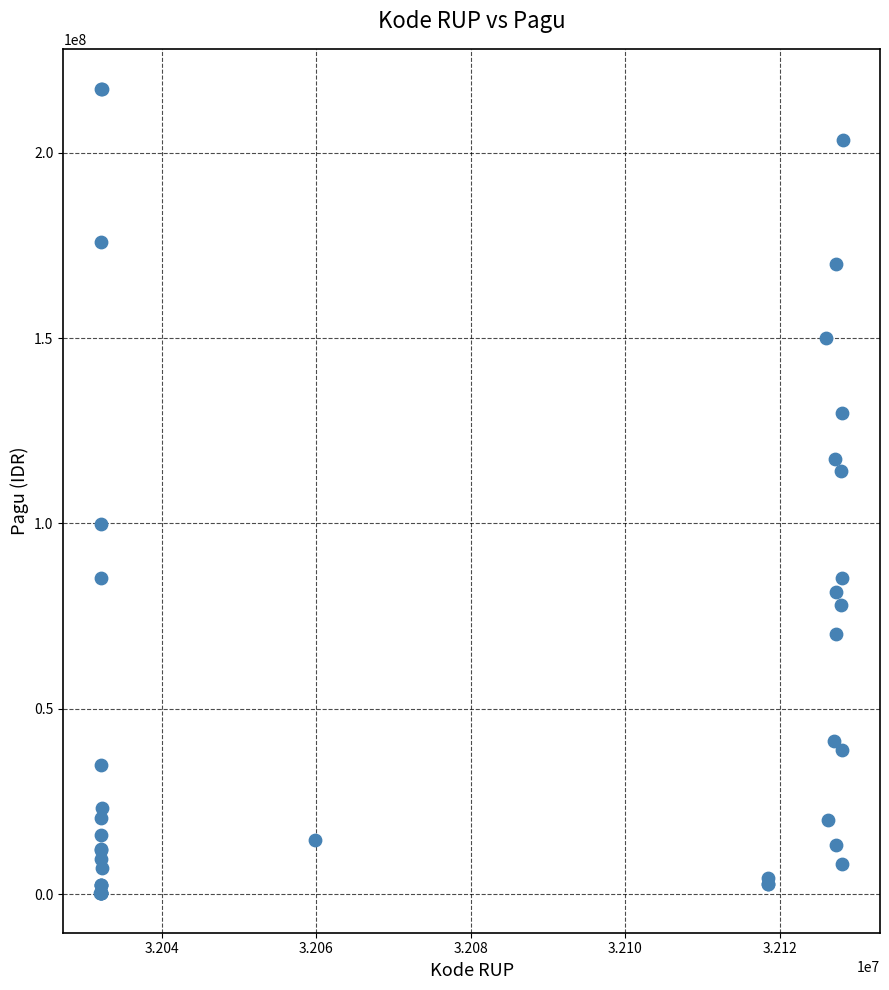

What Y value in the scatter plot is closest to 108830000?

114296000